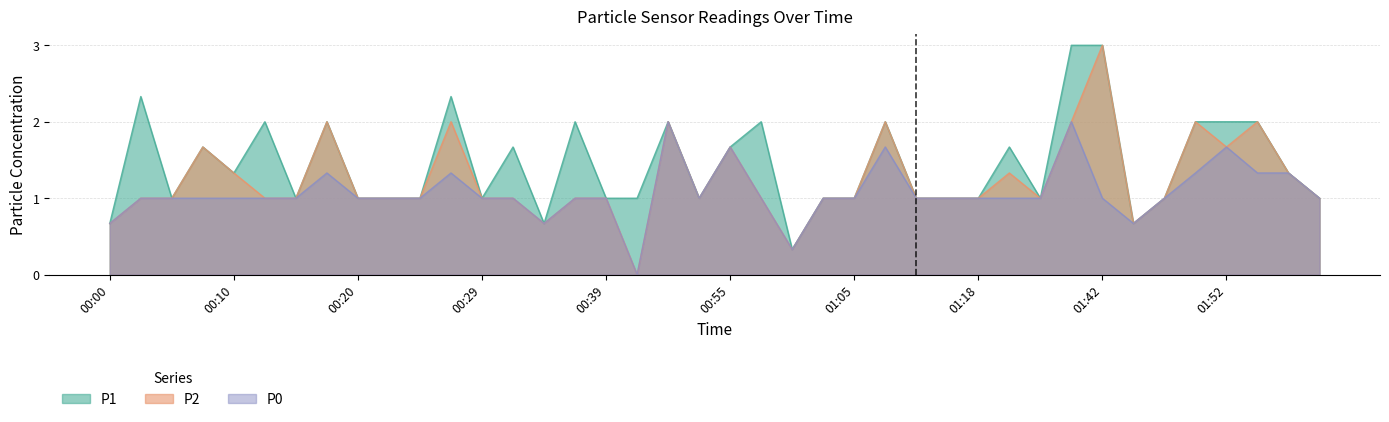

What is the total value across all series at 01:00?

1.0